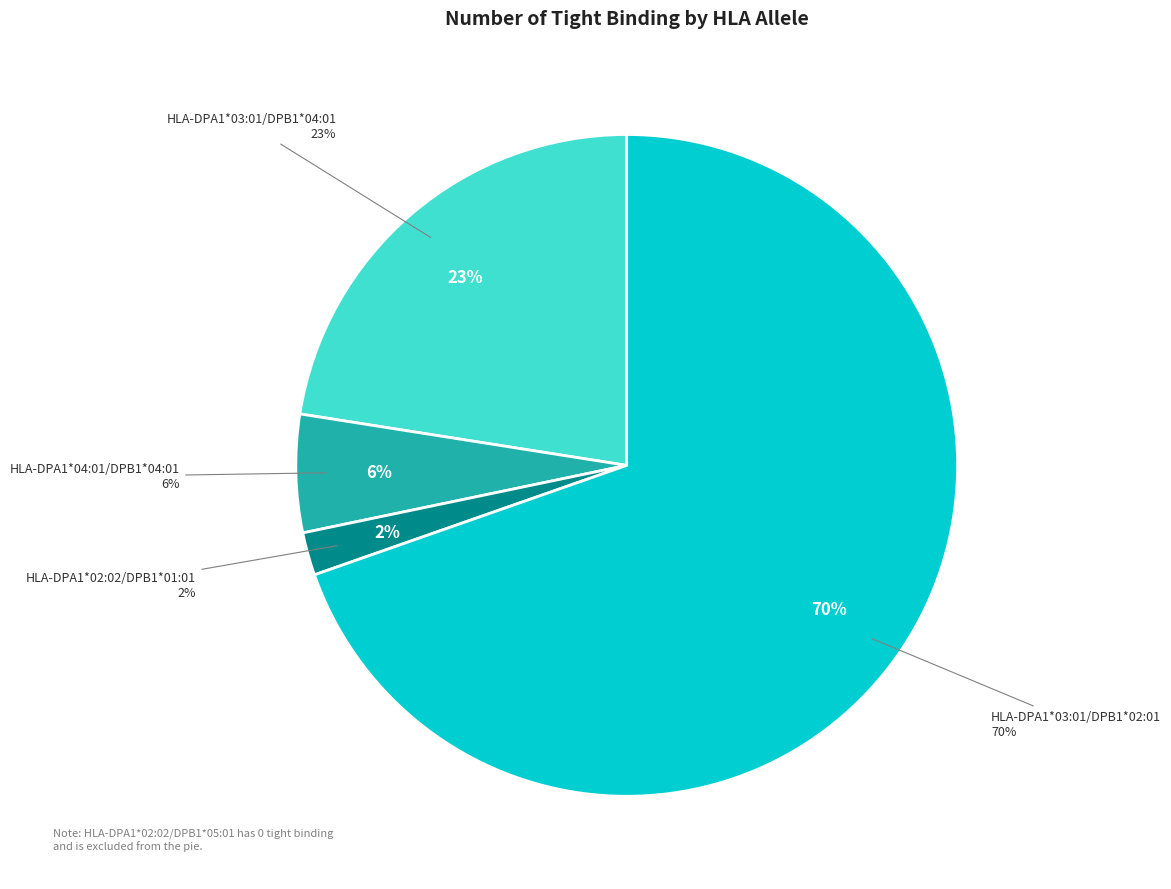

To the nearest percent, what portion does HLA-DPA1*02:02/DPB1*01:01 represent?

2%